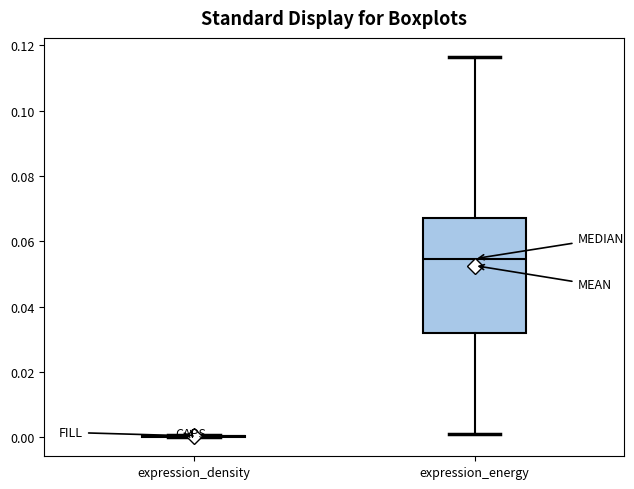

Reading left to right, transcribe this box plot: for each box, give where its median line is, the range the box spans, and where its two whiskers end, as read against the y-axis. The values are not printed on the chart, so give them approximately, as read against the axis.

expression_density: box collapsed to a line at 0.000, whiskers 0.000 to 0.000
expression_energy: median 0.054, box 0.032 to 0.066, whiskers 0.000 to 0.116